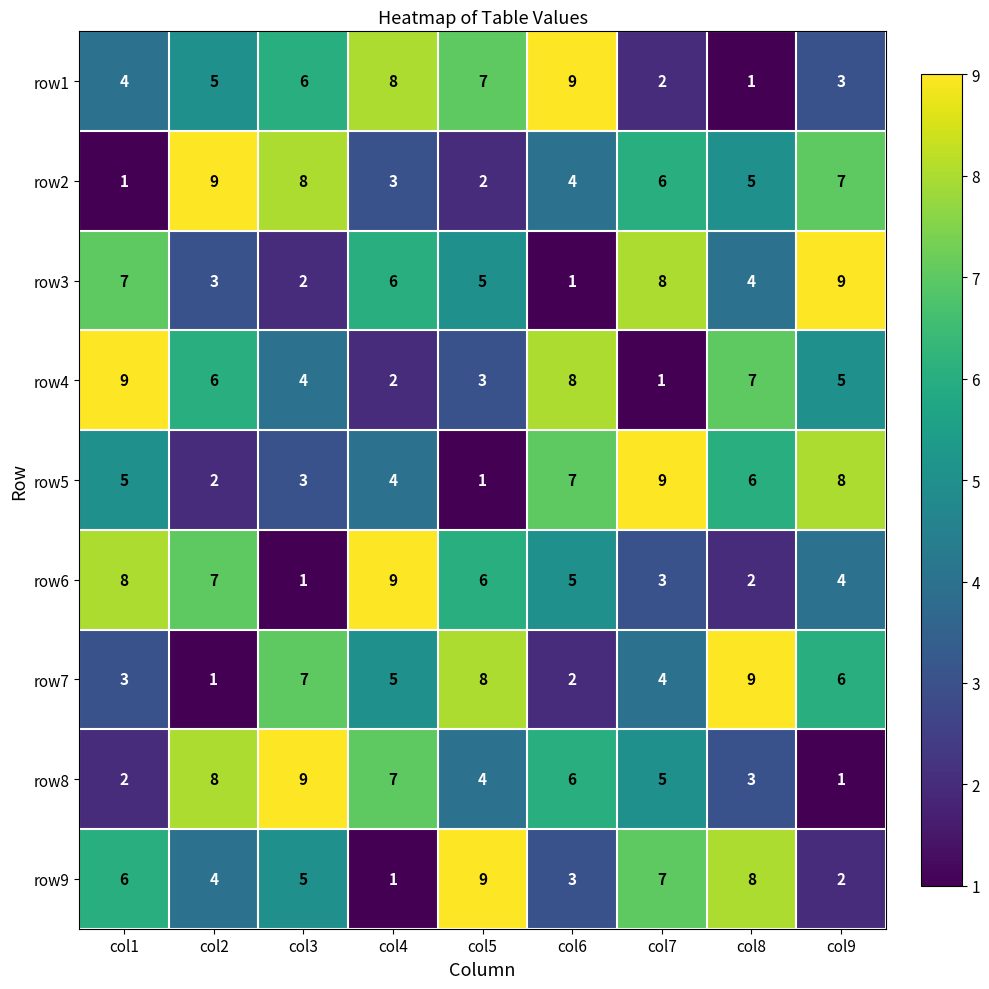

What is the greatest value displayed?

9